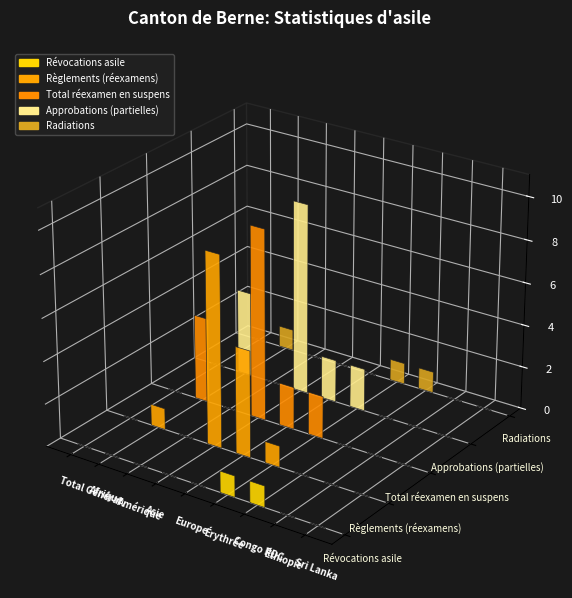

The value of Total réexamen en suspens at Total Général is 3. True or false?

False